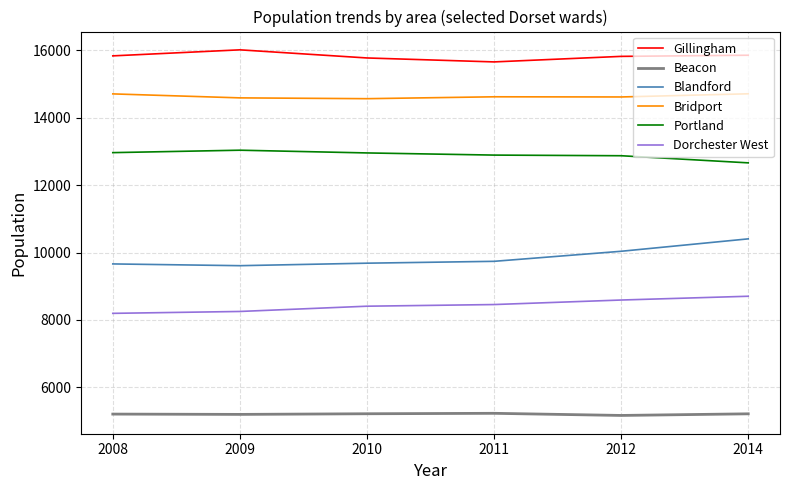

Is it true that Dorchester West equals 8458 at 2011?

True